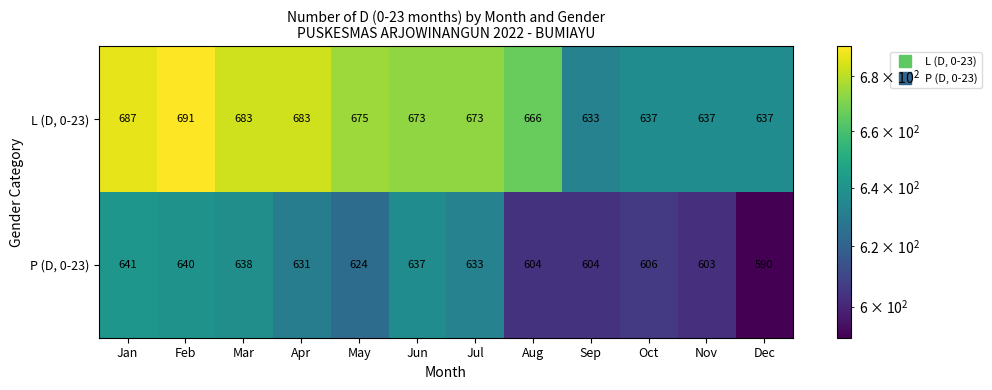

What is the difference between the L (D, 0-23) values at Dec and Jan?

50